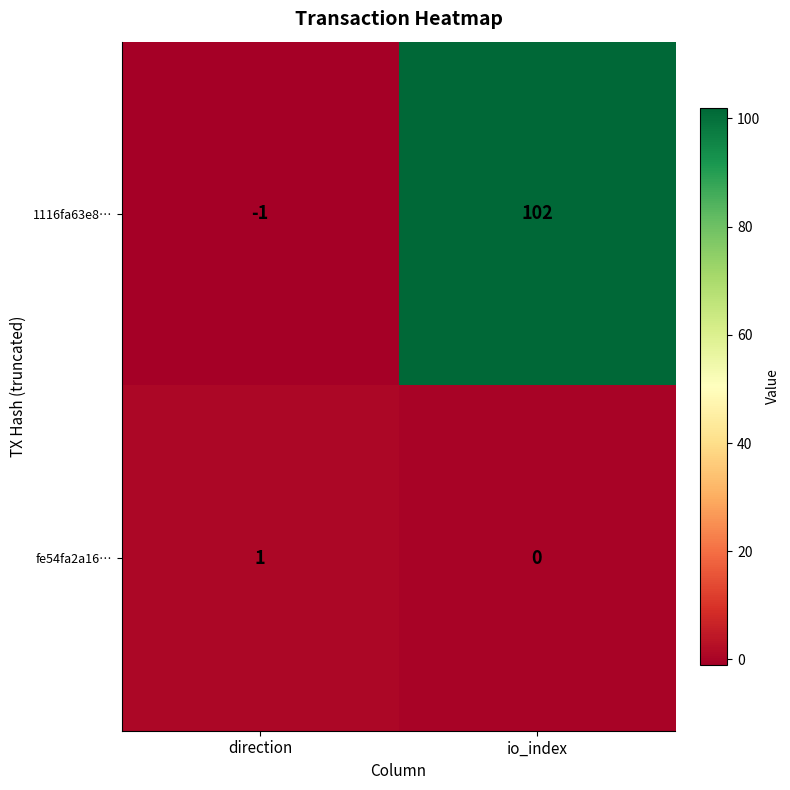

Where is 1116fa63e8… nearest to the value 50?

direction